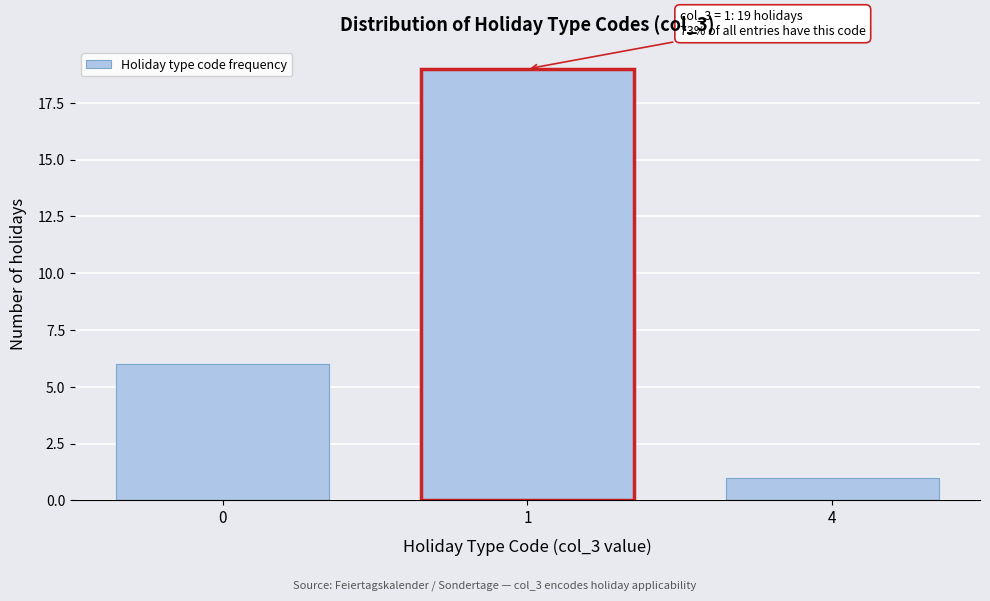

Reading right to left, list all the values displayed in this chart.

1	19	6